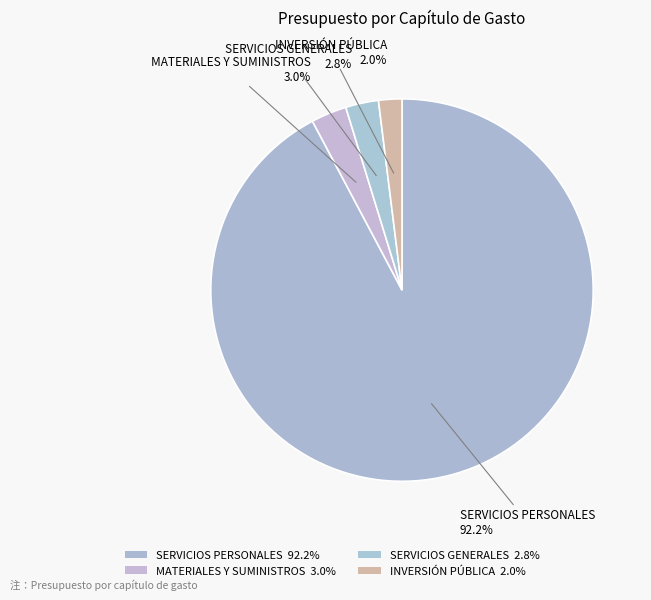

Which slice represents more than half of the pie?

SERVICIOS PERSONALES